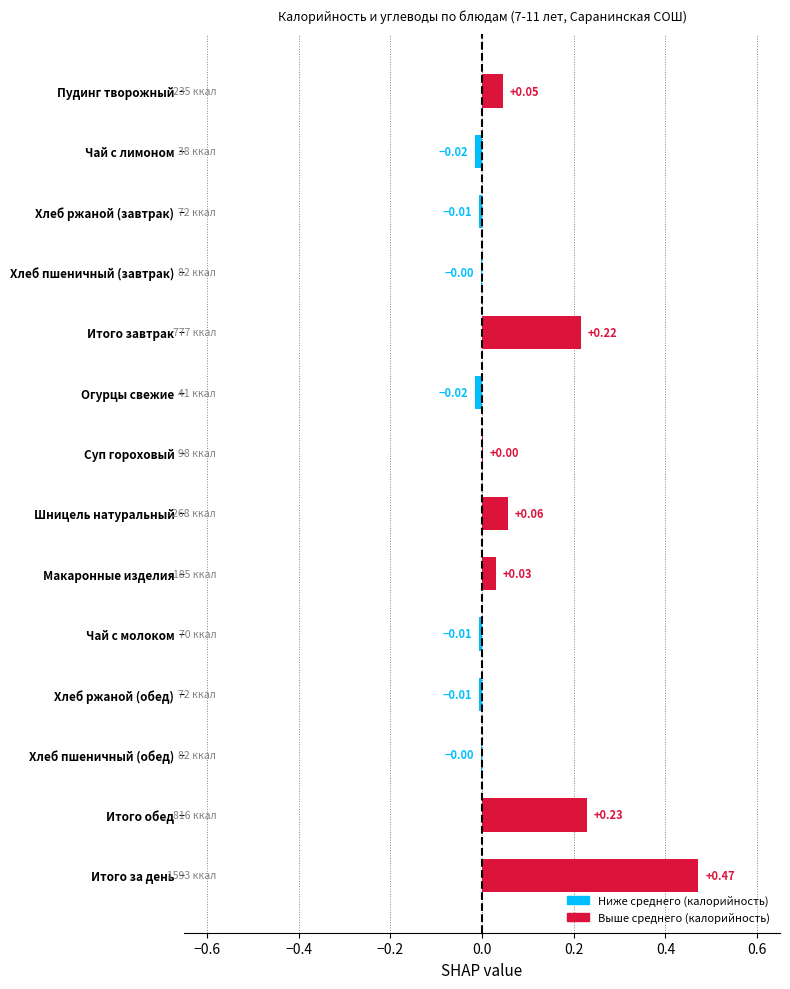

Are the bars grouped side by side (vs. stacked)?

No